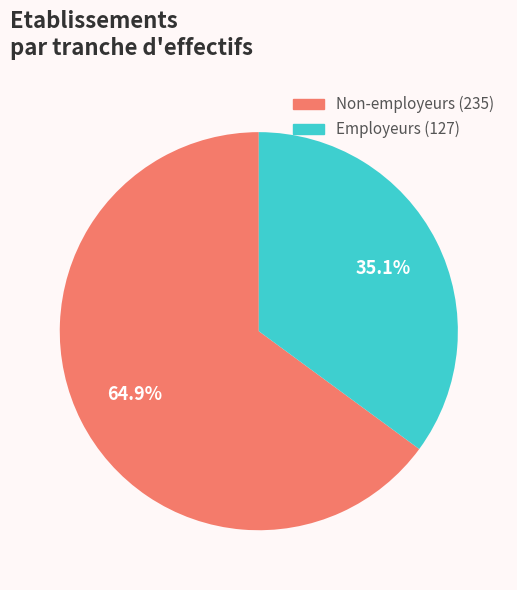

Does any single category account for the majority?

Yes